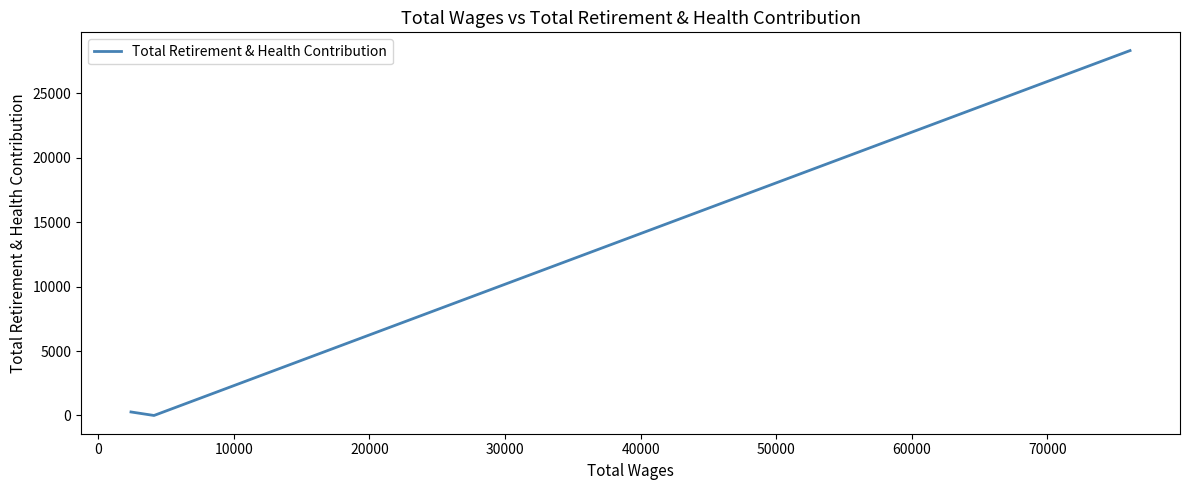

What is the maximum value shown in the chart?

28297